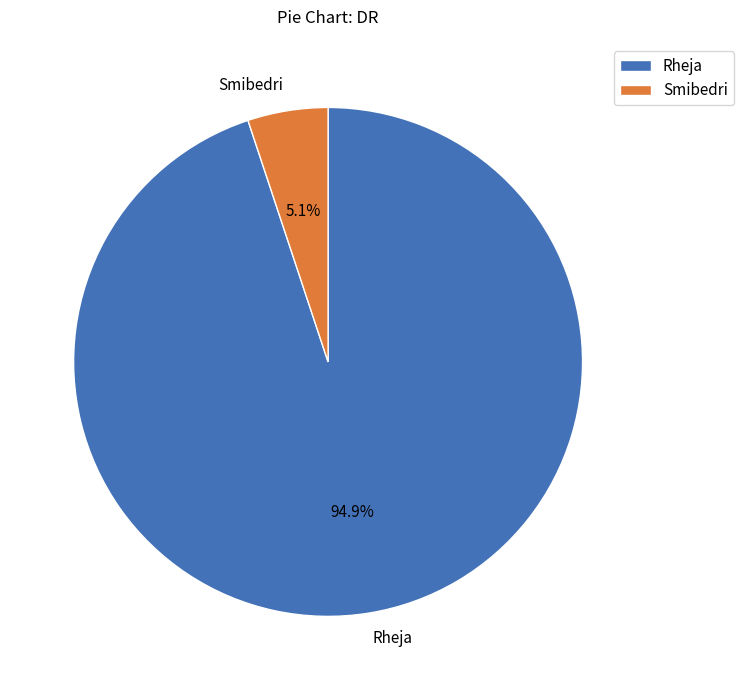

To the nearest percent, what is the combined percentage of Rheja and Smibedri?

100%